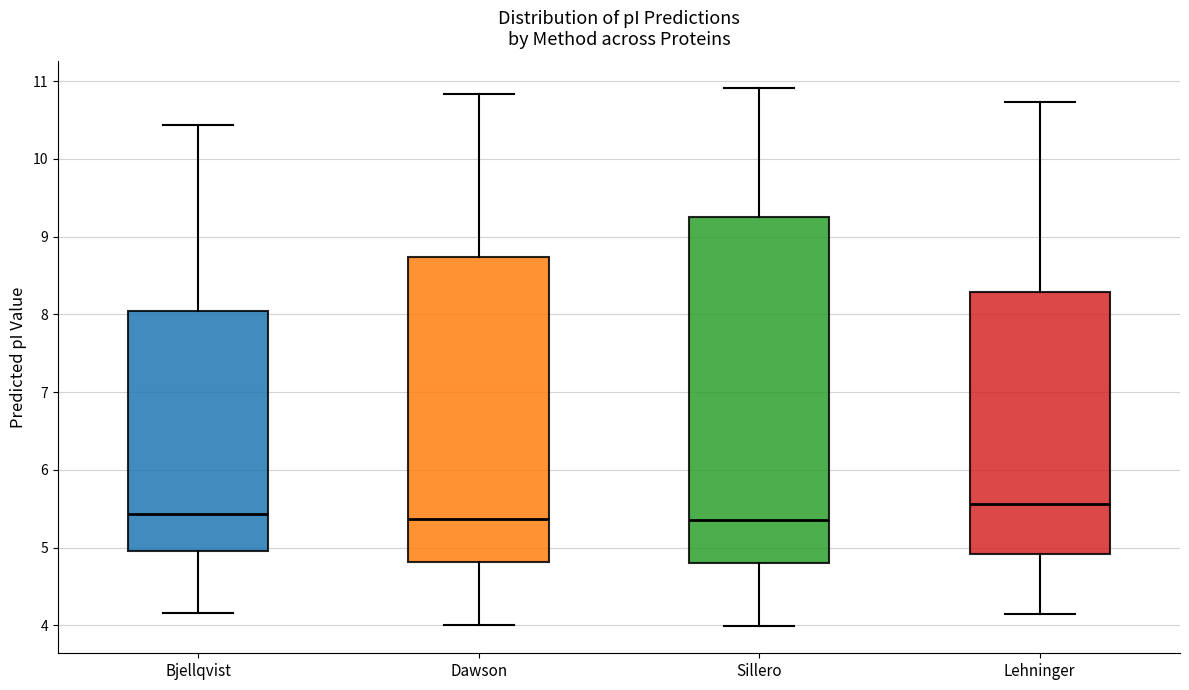

Comparing the boxes themselves (not the whiskers), which one is the tallest?

Sillero